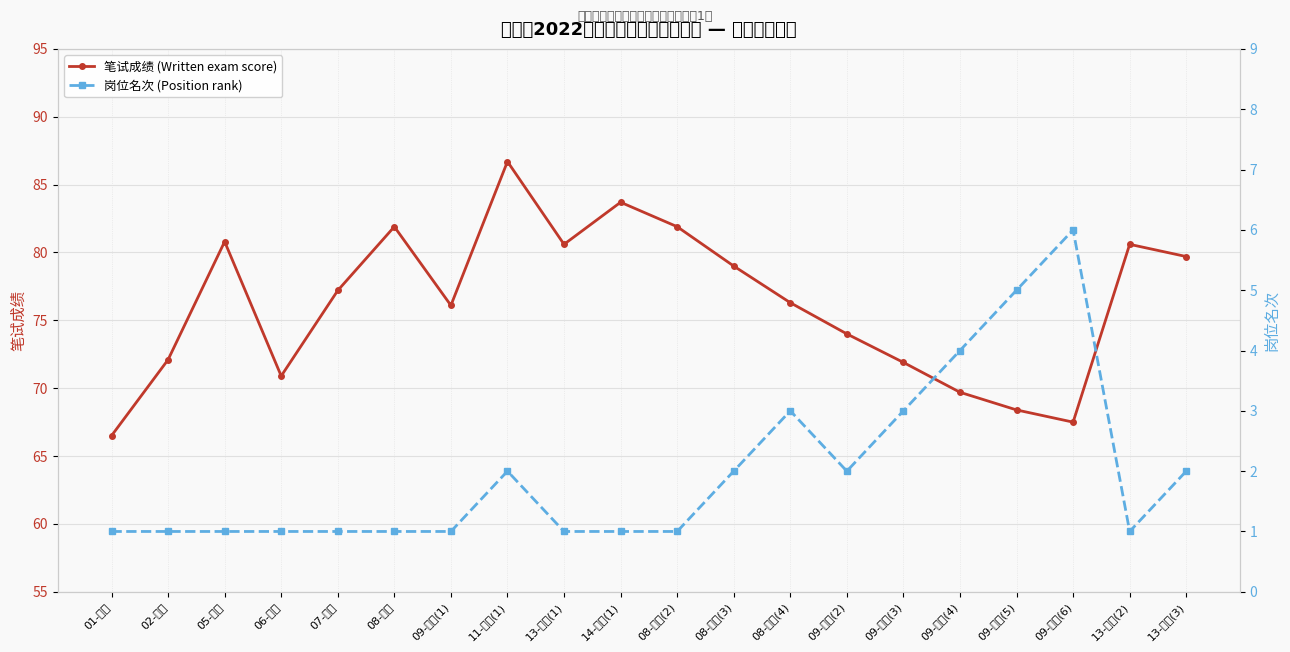

At which label does 笔试成绩 (Written exam score) first exceed 77?

05-专技